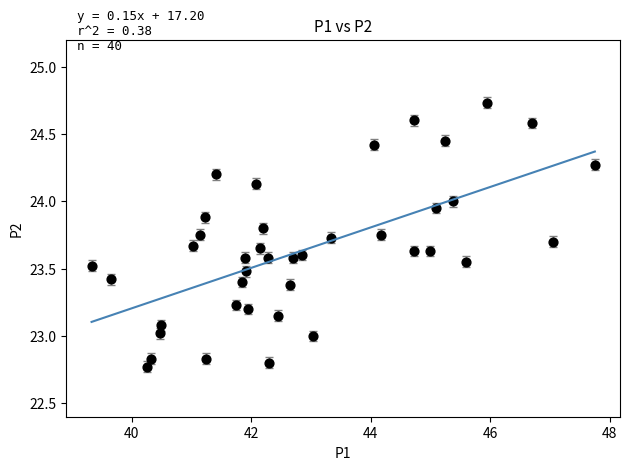

What is the range of Y values (max minus min)?

2.0